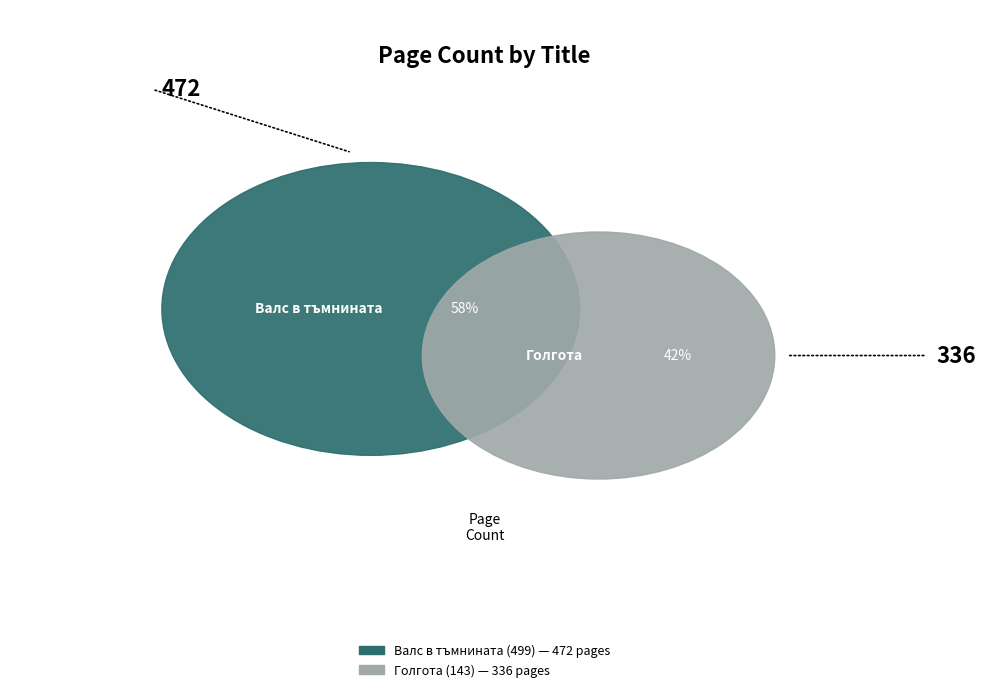

What is the change in value from Валс в тъмнината (499) to Голгота (143)?

-136